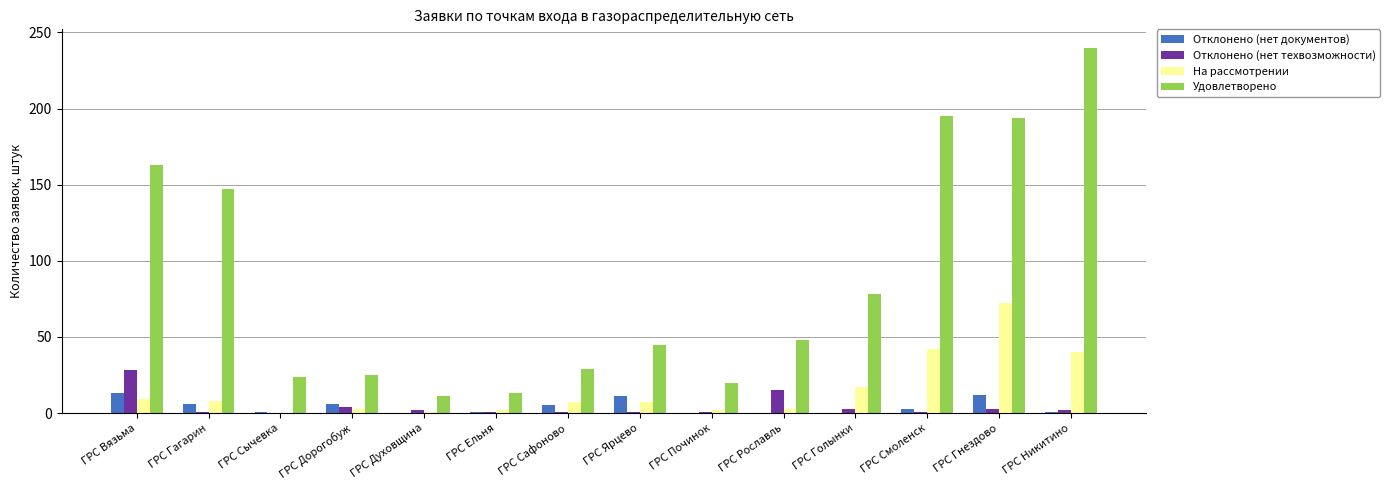

How many categories are shown in the chart?

14